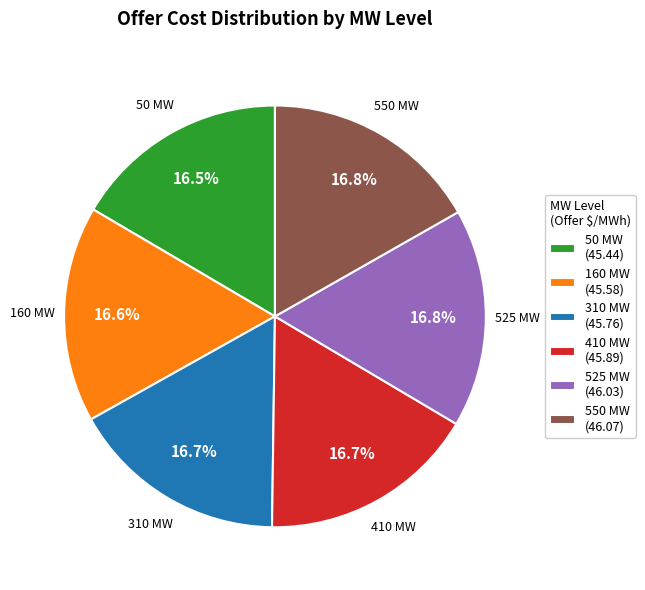

The 310 MW slice represents 17% of the pie. True or false?

True